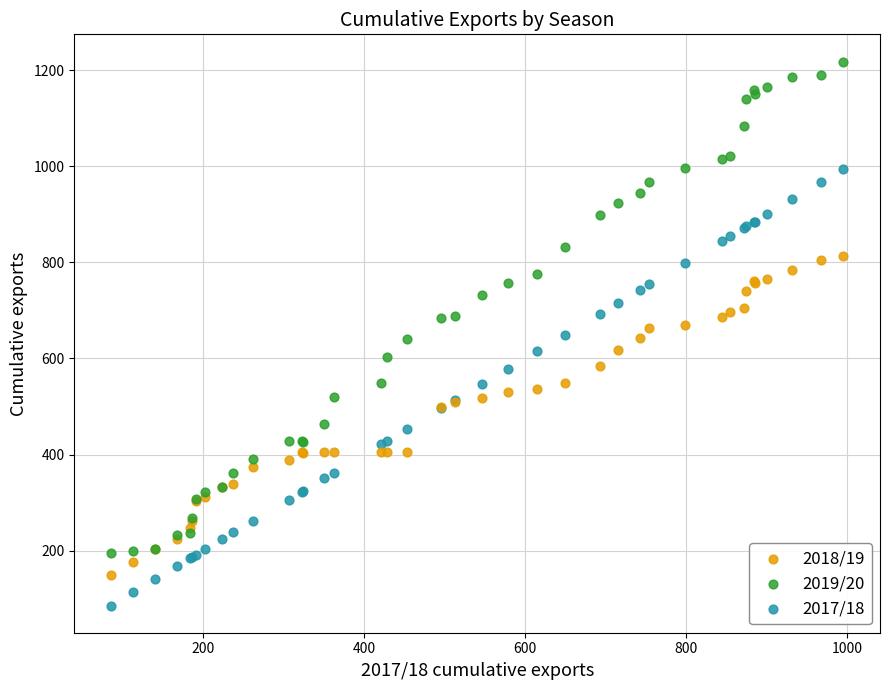

Which series contains the lowest Y value?

2017/18